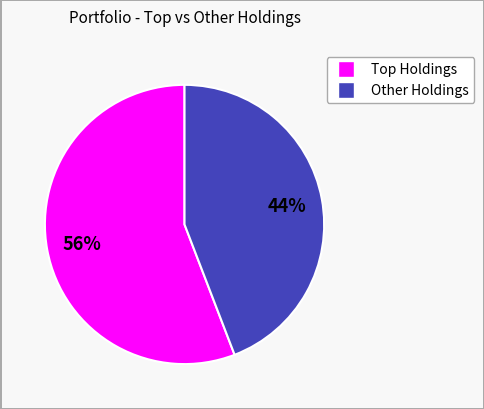

Is there a majority slice in this chart?

Yes